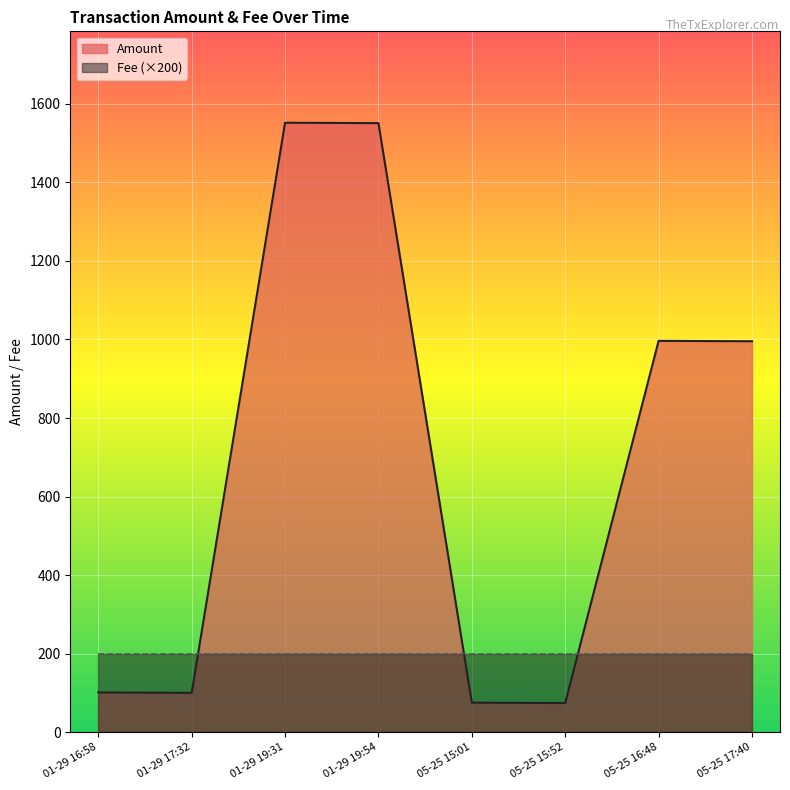

Which series changed the most between 2017-01-29 19:54:31 and 2017-01-29 17:32:06?

Amount